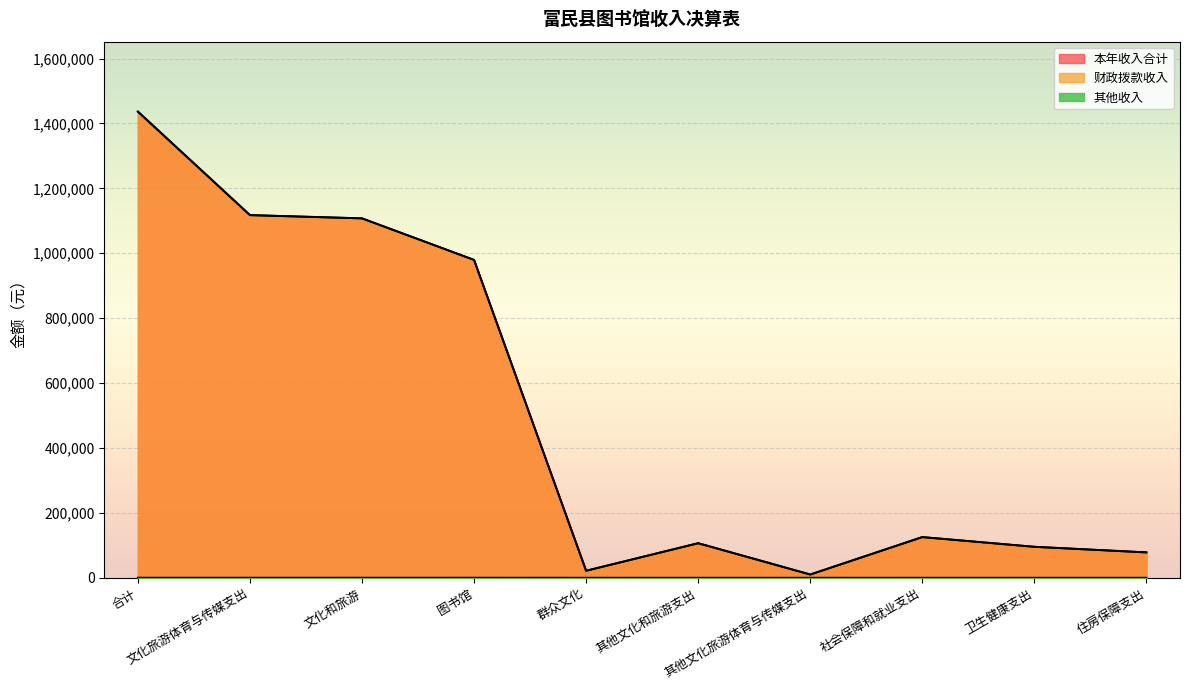

Reading left to right, what are all the values shown in this chart?

本年收入合计: 合计=1436503.7	文化旅游体育与传媒支出=1117560.9	文化和旅游=1107560.9	图书馆=979469.2	群众文化=21592.7	其他文化和旅游支出=106499.0	其他文化旅游体育与传媒支出=10000.0	社会保障和就业支出=125322.0	卫生健康支出=95428.8	住房保障支出=78192.0
财政拨款收入: 合计=1436373.9	文化旅游体育与传媒支出=1117431.2	文化和旅游=1107431.2	图书馆=979339.5	群众文化=21592.7	其他文化和旅游支出=106499.0	其他文化旅游体育与传媒支出=10000.0	社会保障和就业支出=125322.0	卫生健康支出=95428.8	住房保障支出=78192.0
其他收入: 合计=129.8	文化旅游体育与传媒支出=129.8	文化和旅游=129.8	图书馆=129.8	群众文化=0.0	其他文化和旅游支出=0.0	其他文化旅游体育与传媒支出=0.0	社会保障和就业支出=0.0	卫生健康支出=0.0	住房保障支出=0.0